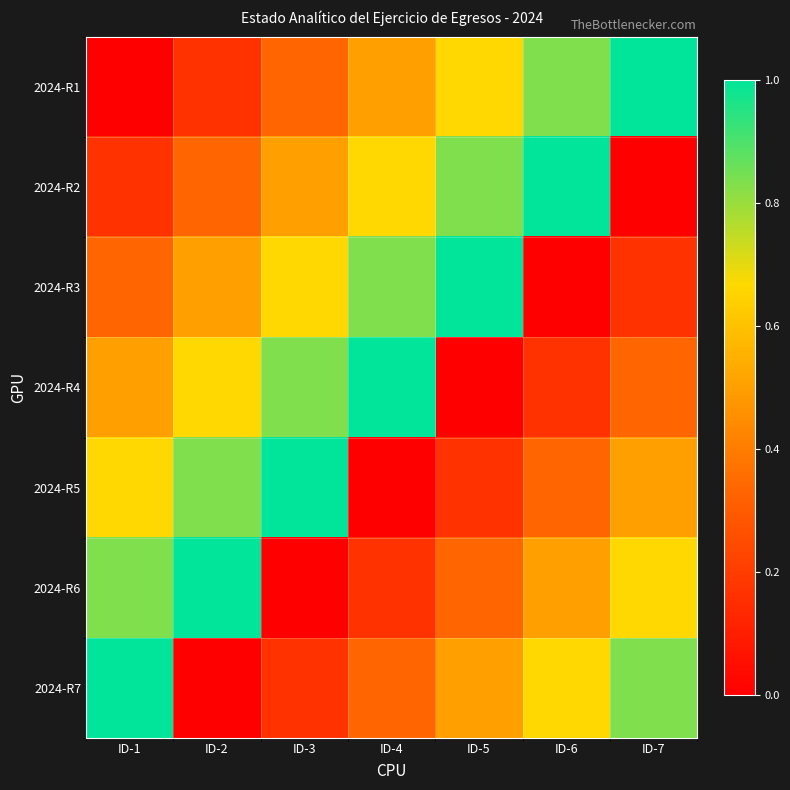

What is the spread (max minus min) of values at ID-7?

1.0